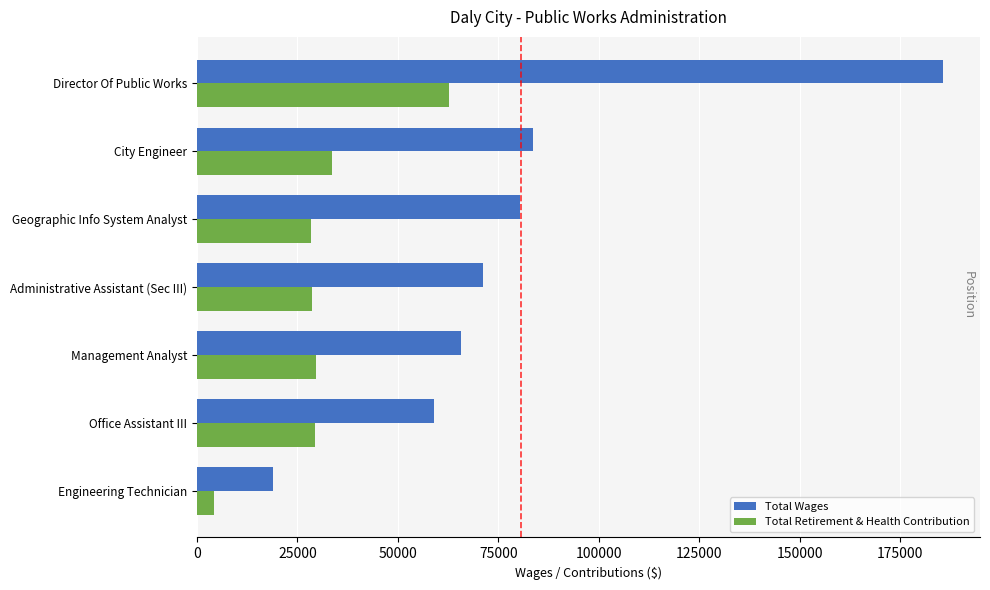

What is the difference between the maximum and second lowest values in the Total Retirement & Health Contribution series?

34317